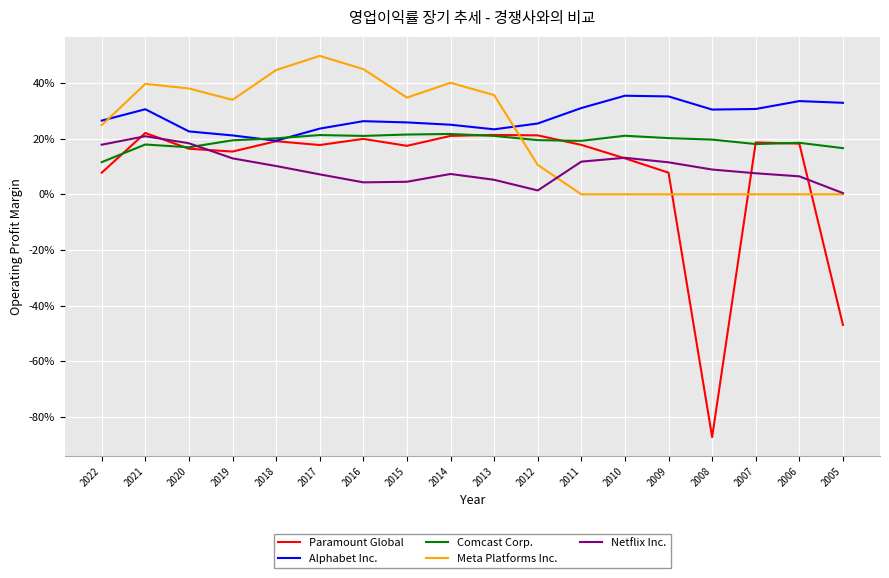

What are all the series names shown in the legend?

Paramount Global, Alphabet Inc., Comcast Corp., Meta Platforms Inc., Netflix Inc.